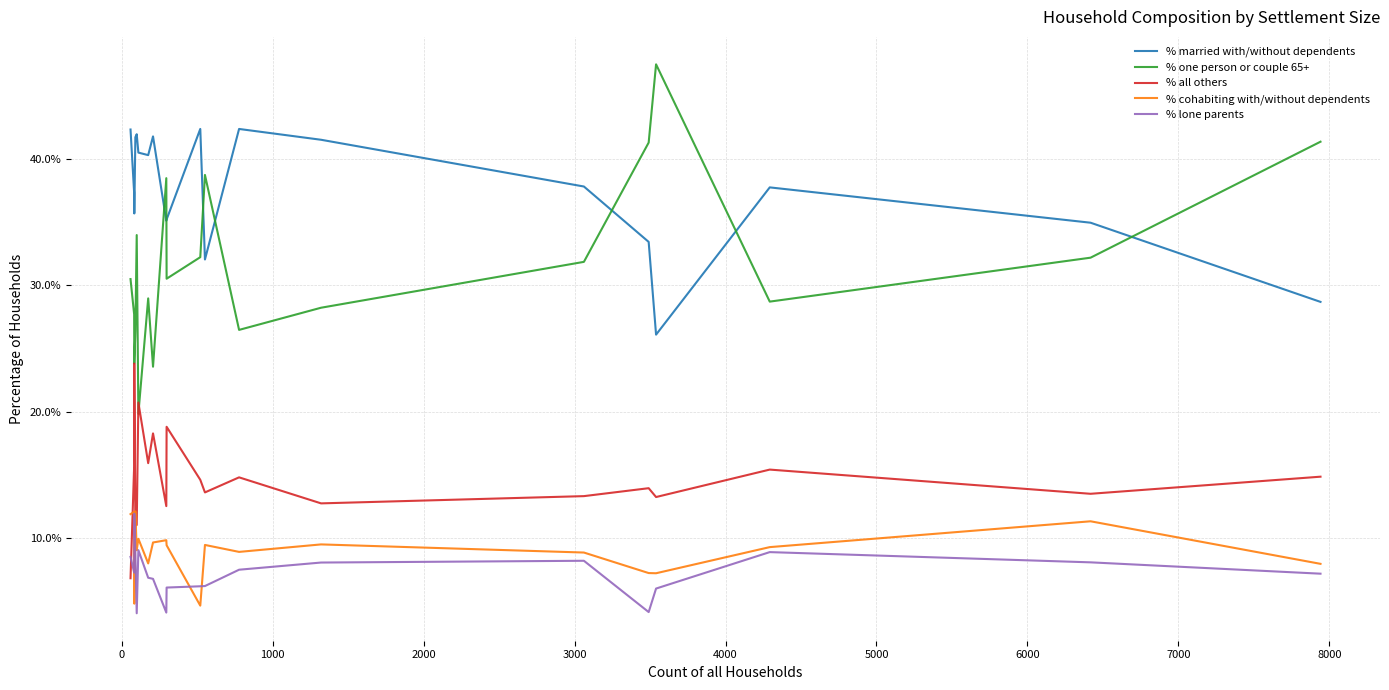

Which series has the largest total across all categories?

% married with/without dependents